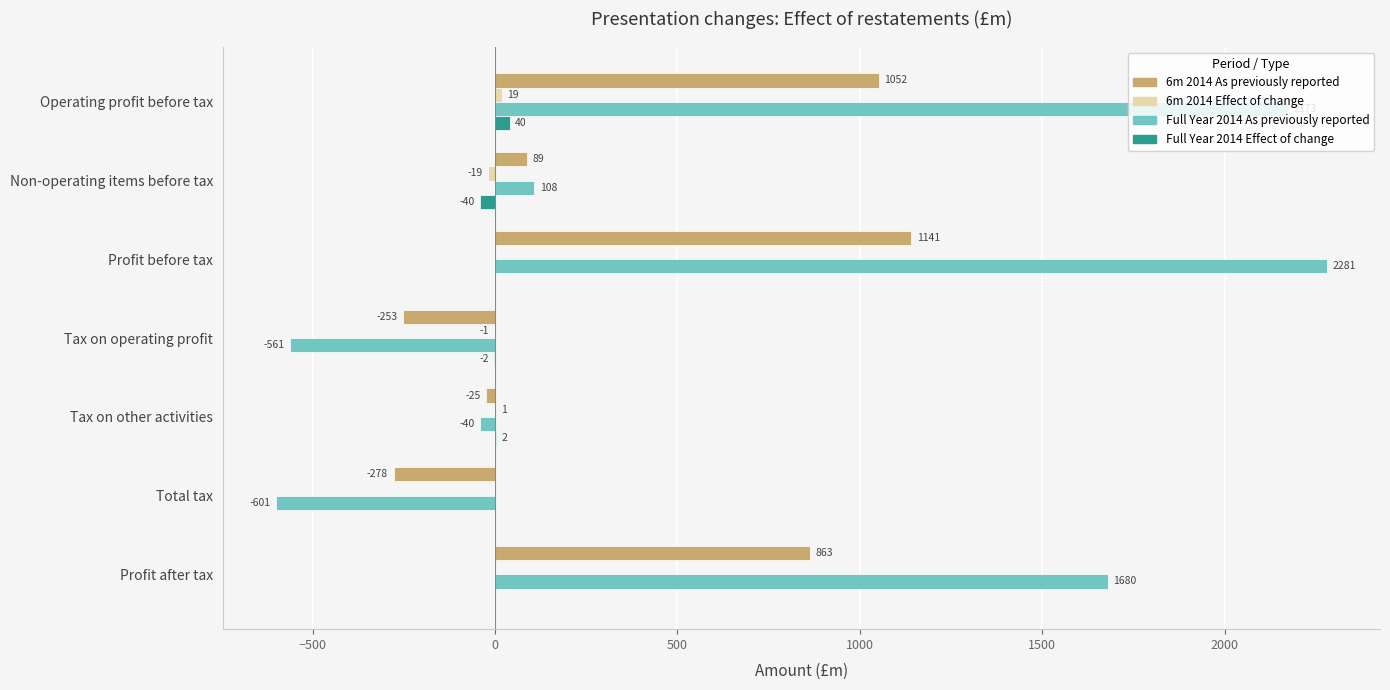

How many categories are shown in the chart?

7